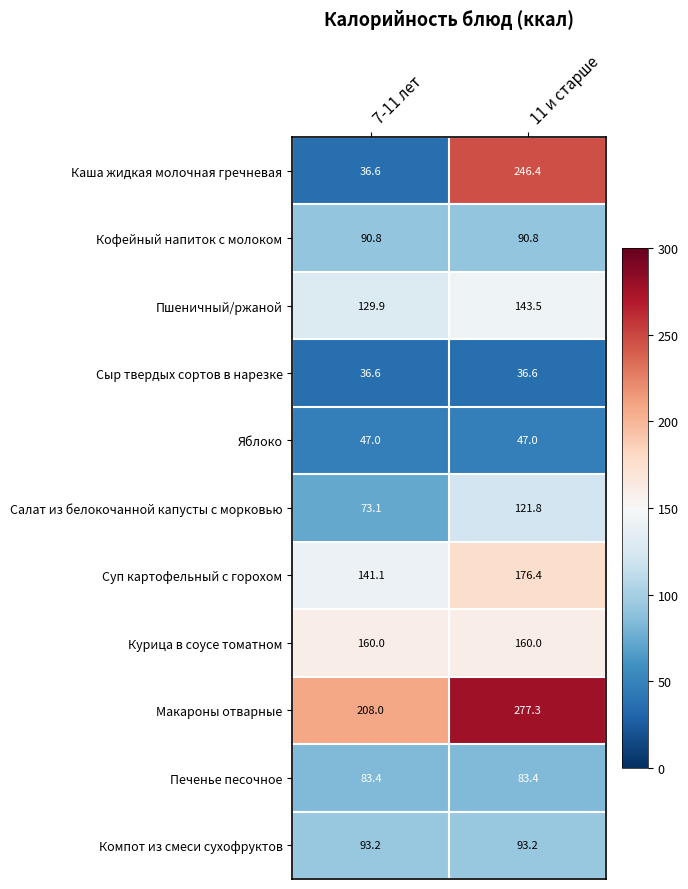

List the series in order of their peak value, highest first.

Макароны отварные, Каша жидкая молочная гречневая, Суп картофельный с горохом, Курица в соусе томатном, Пшеничный/ржаной, Салат из белокочанной капусты с морковью, Компот из смеси сухофруктов, Кофейный напиток с молоком, Печенье песочное, Яблоко, Сыр твердых сортов в нарезке